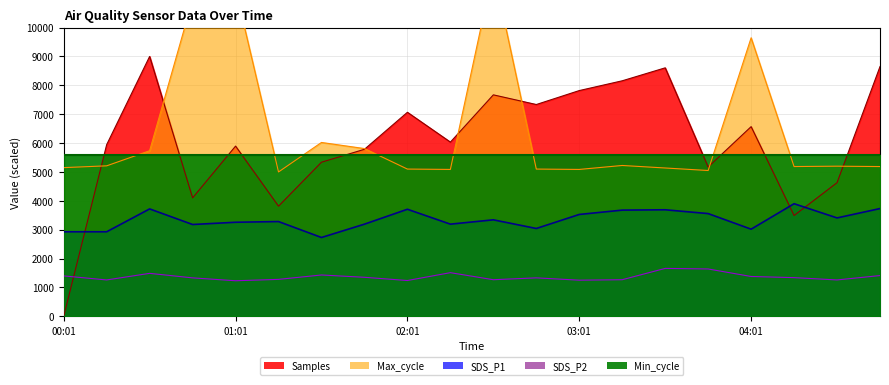

The value of Max_cycle at 03:16 is 2900.7. True or false?

False